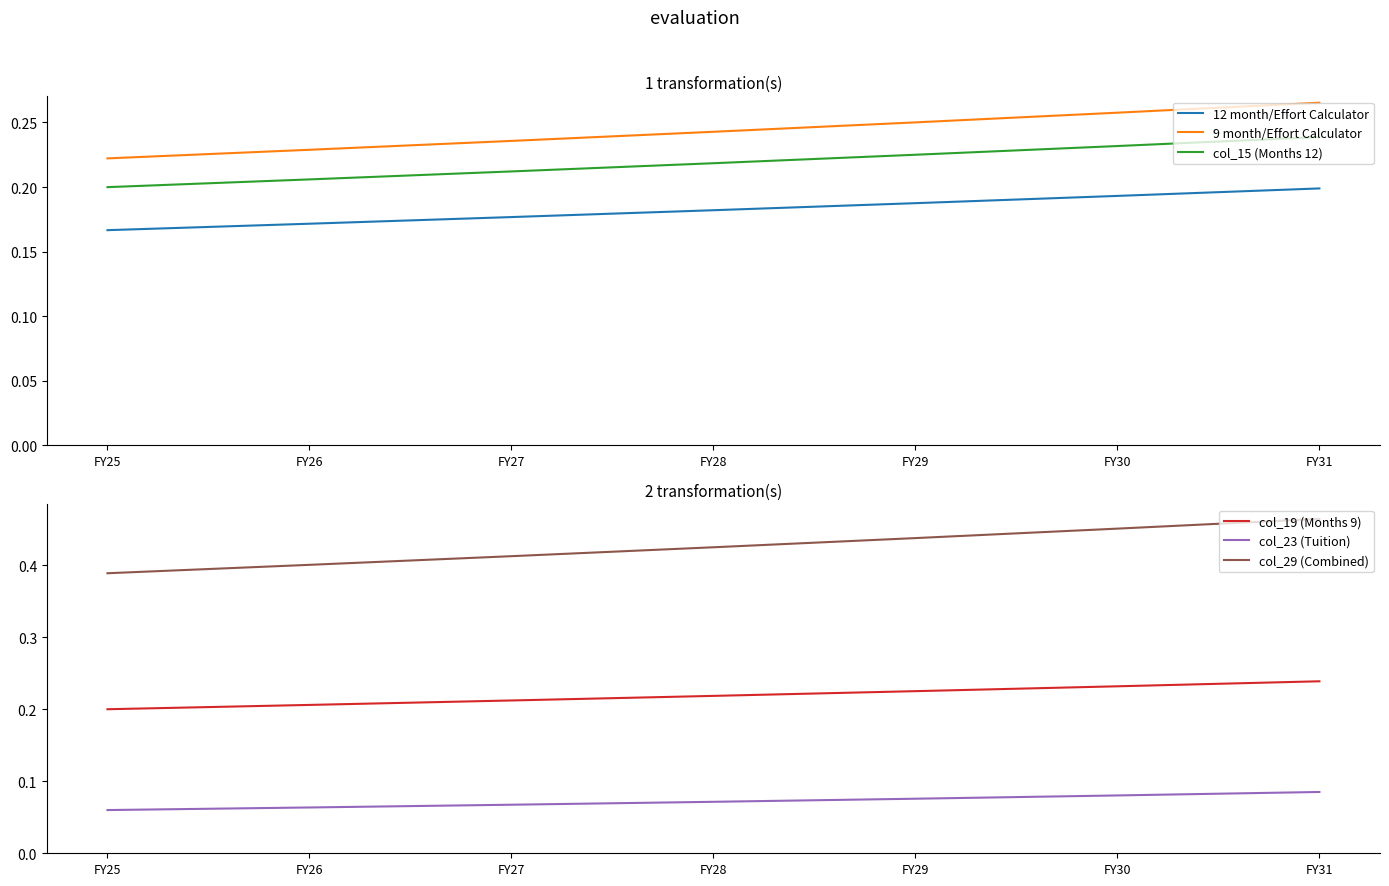

What is the difference between the highest and lowest values at FY30?

0.4